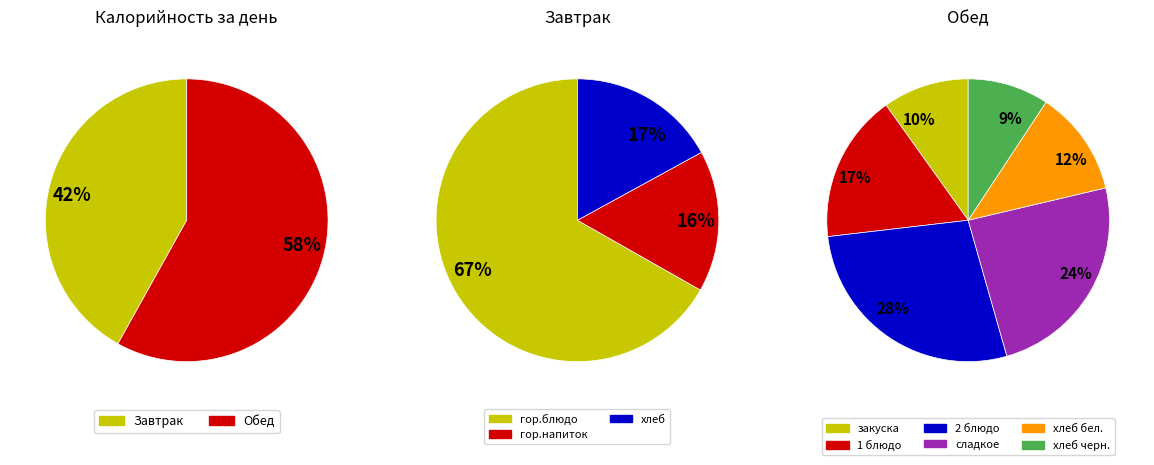

Is Завтрак the majority of the pie?

No